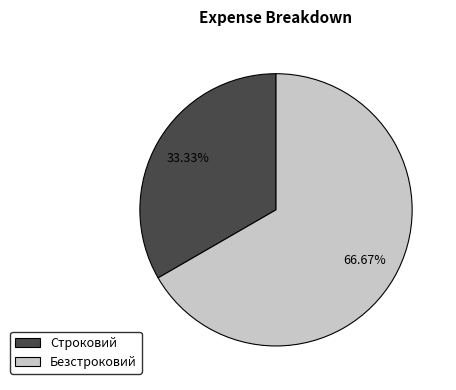

To the nearest percent, what is the average slice percentage?

50%